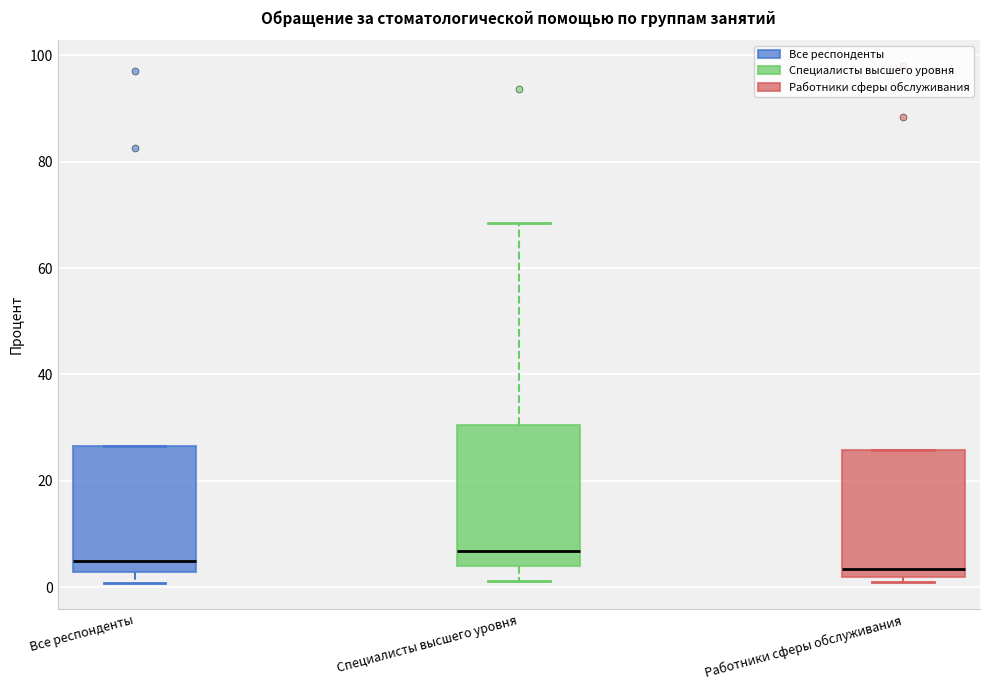

Where does the upper whisker of the box for Специалисты высшего уровня end on the y-axis? The values are not printed on the chart, so give them approximately, as read against the axis.

68